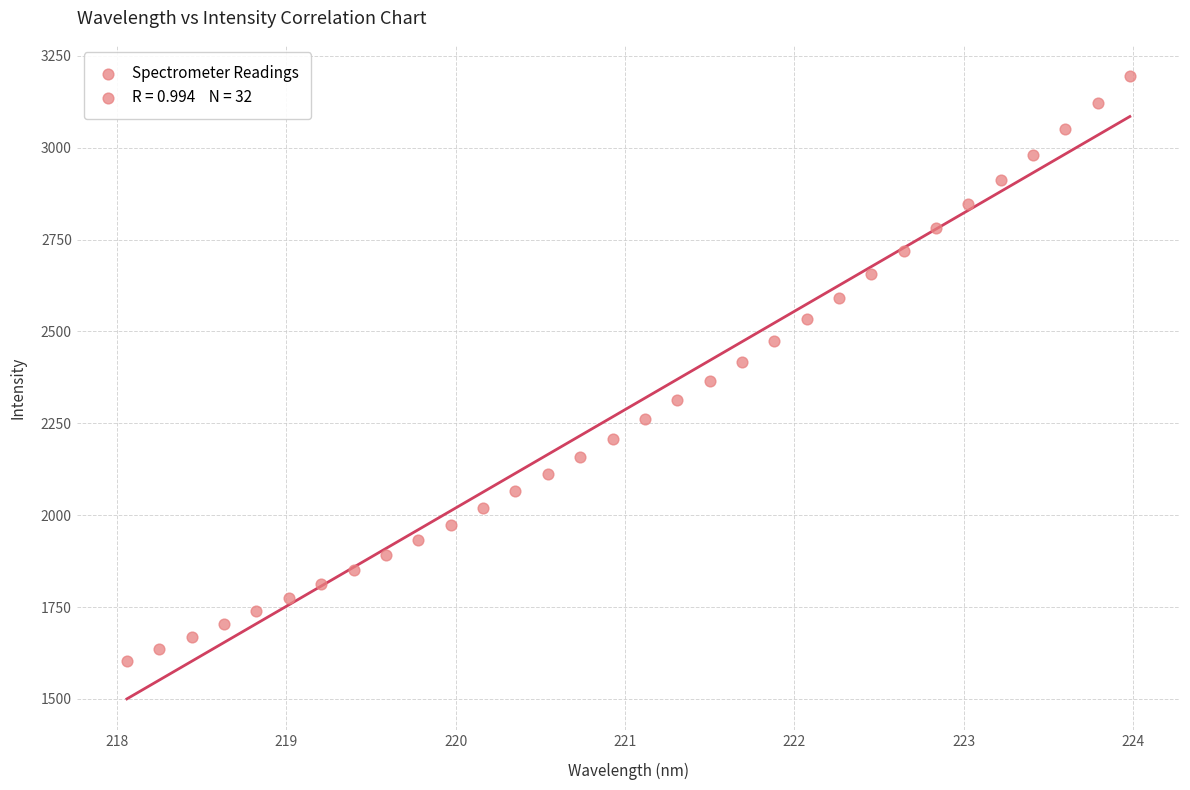

What is the range of Y values (max minus min)?

1590.7